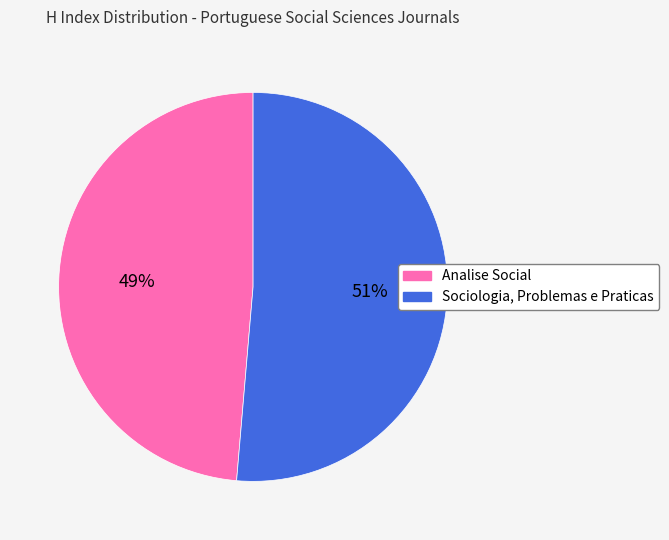

Which slice is the largest?

Sociologia, Problemas e Praticas